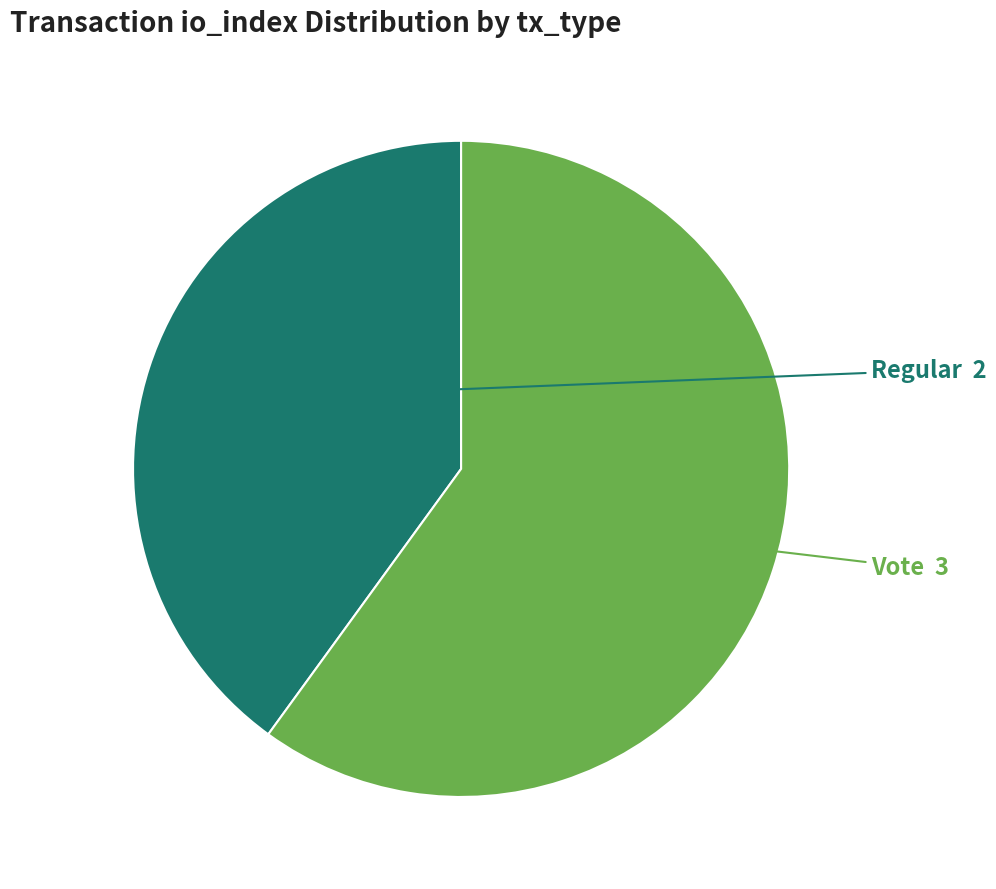

Is there any slice that represents more than half of the pie?

Yes